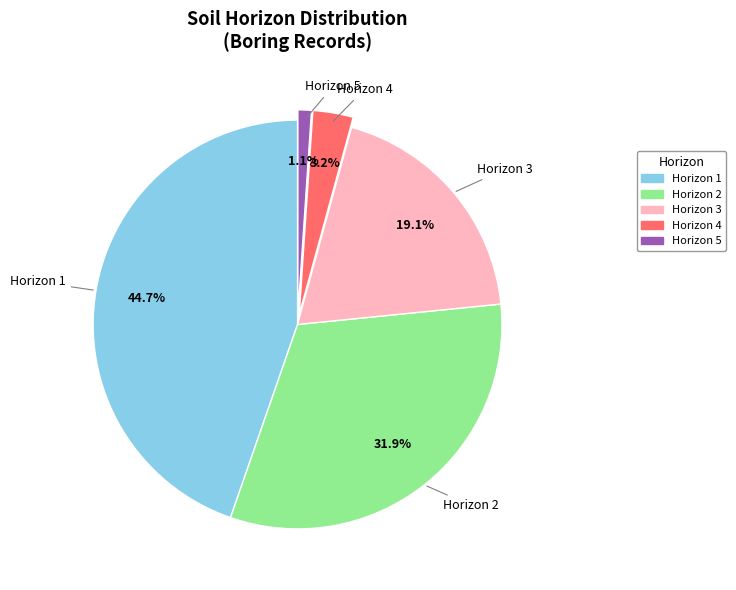

Which has a higher value, Horizon 5 or Horizon 2?

Horizon 2